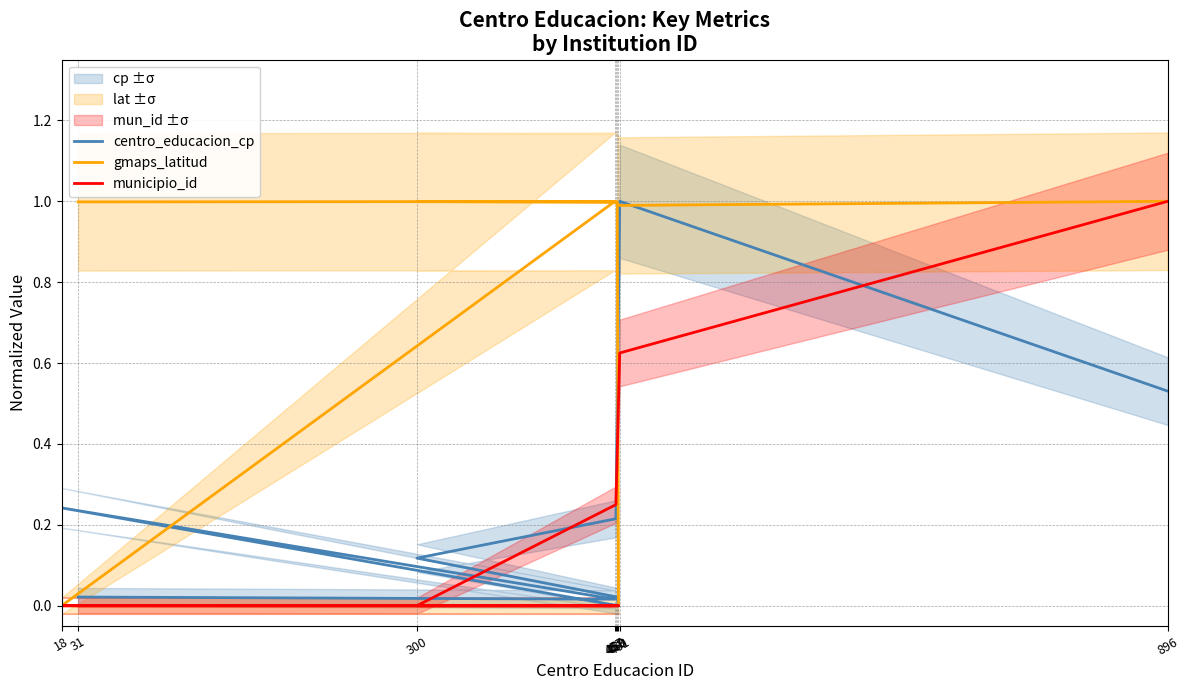

What position from the right is 458?

3